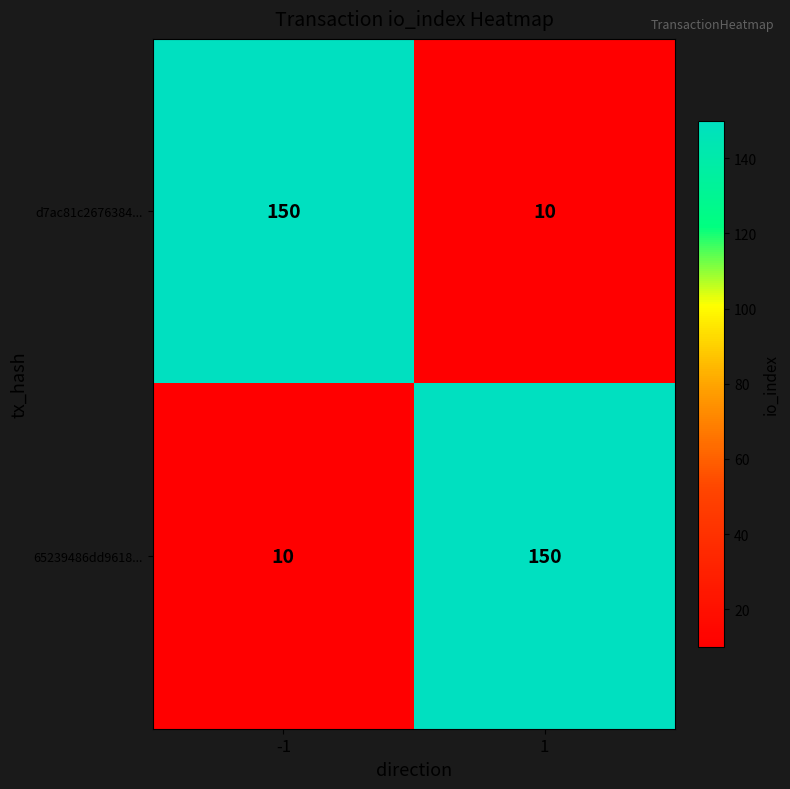

Is the value of 65239486dd9618... at -1 greater than the value of d7ac81c2676384... at -1?

No